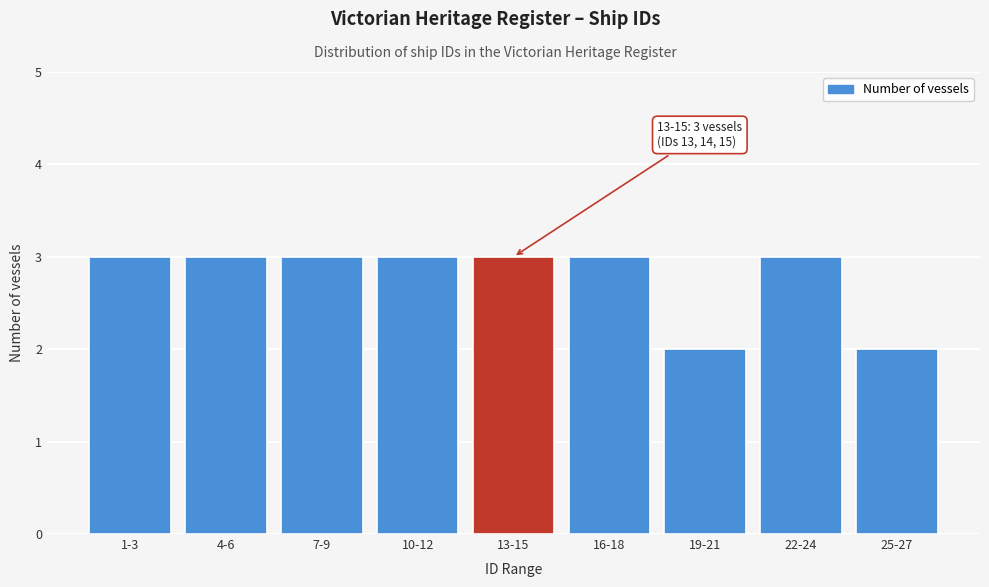

Reading right to left, extract all data points from this chart.

25-27=2	22-24=3	19-21=2	16-18=3	13-15=3	10-12=3	7-9=3	4-6=3	1-3=3